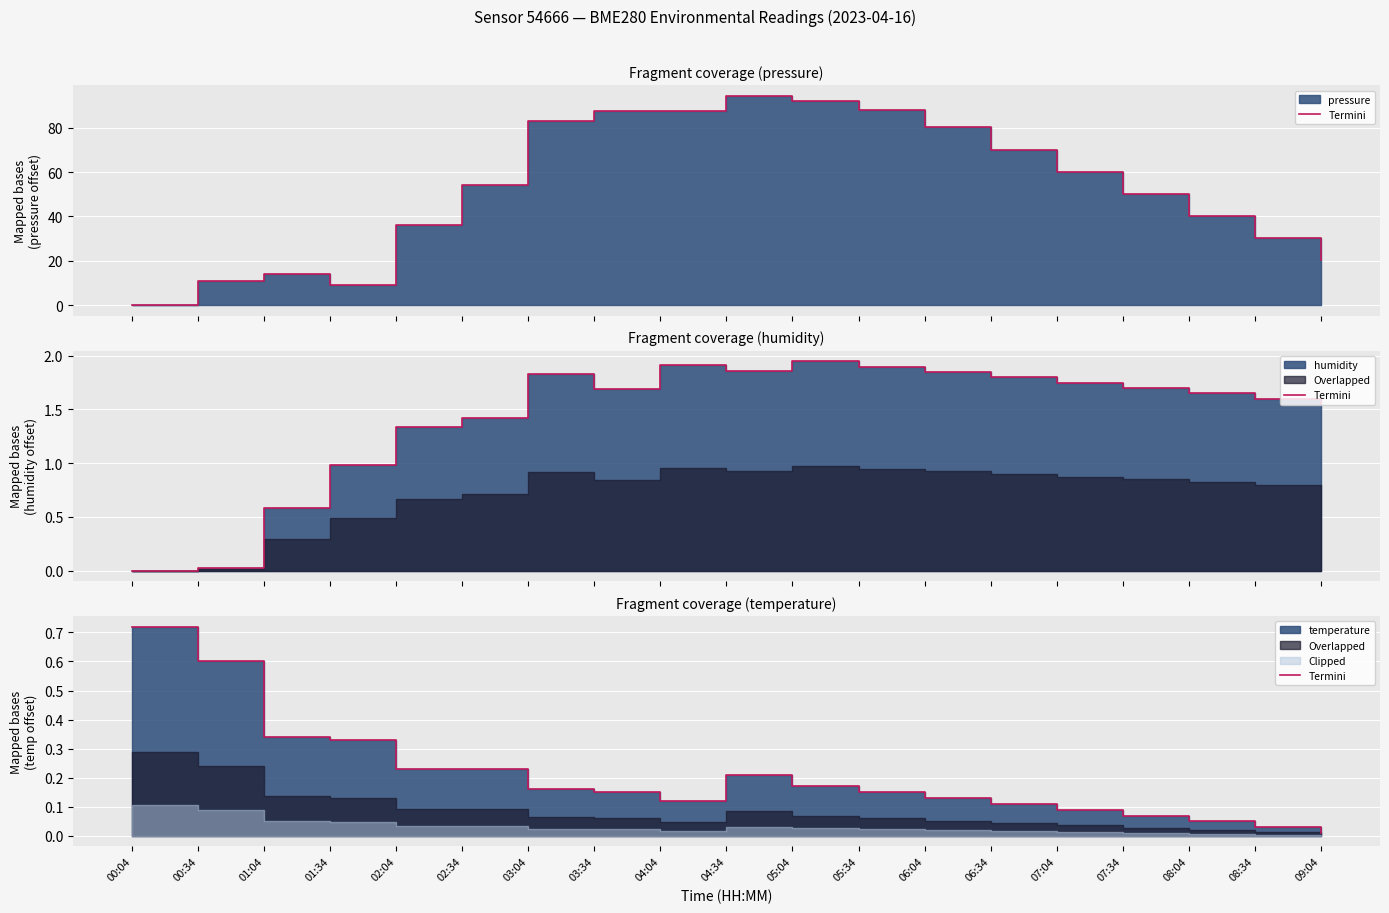

What is the change in value from 04:04 to 08:34?

-0.1